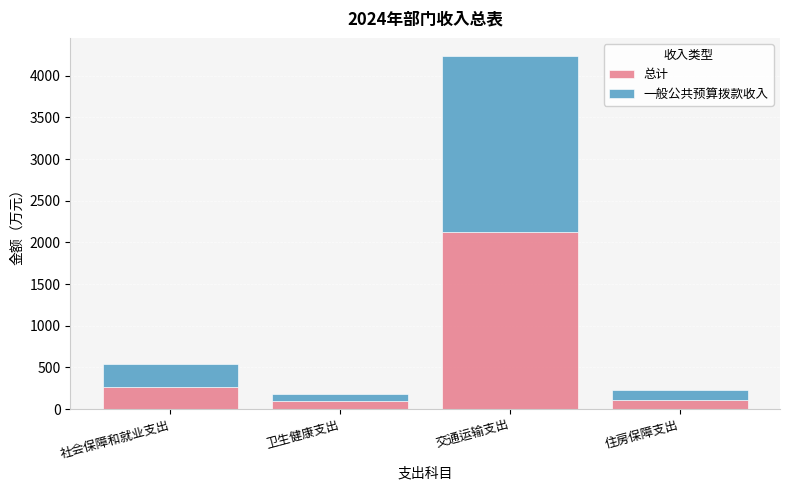

The value of 总计 at 社会保障和就业支出 is 61.5. True or false?

False